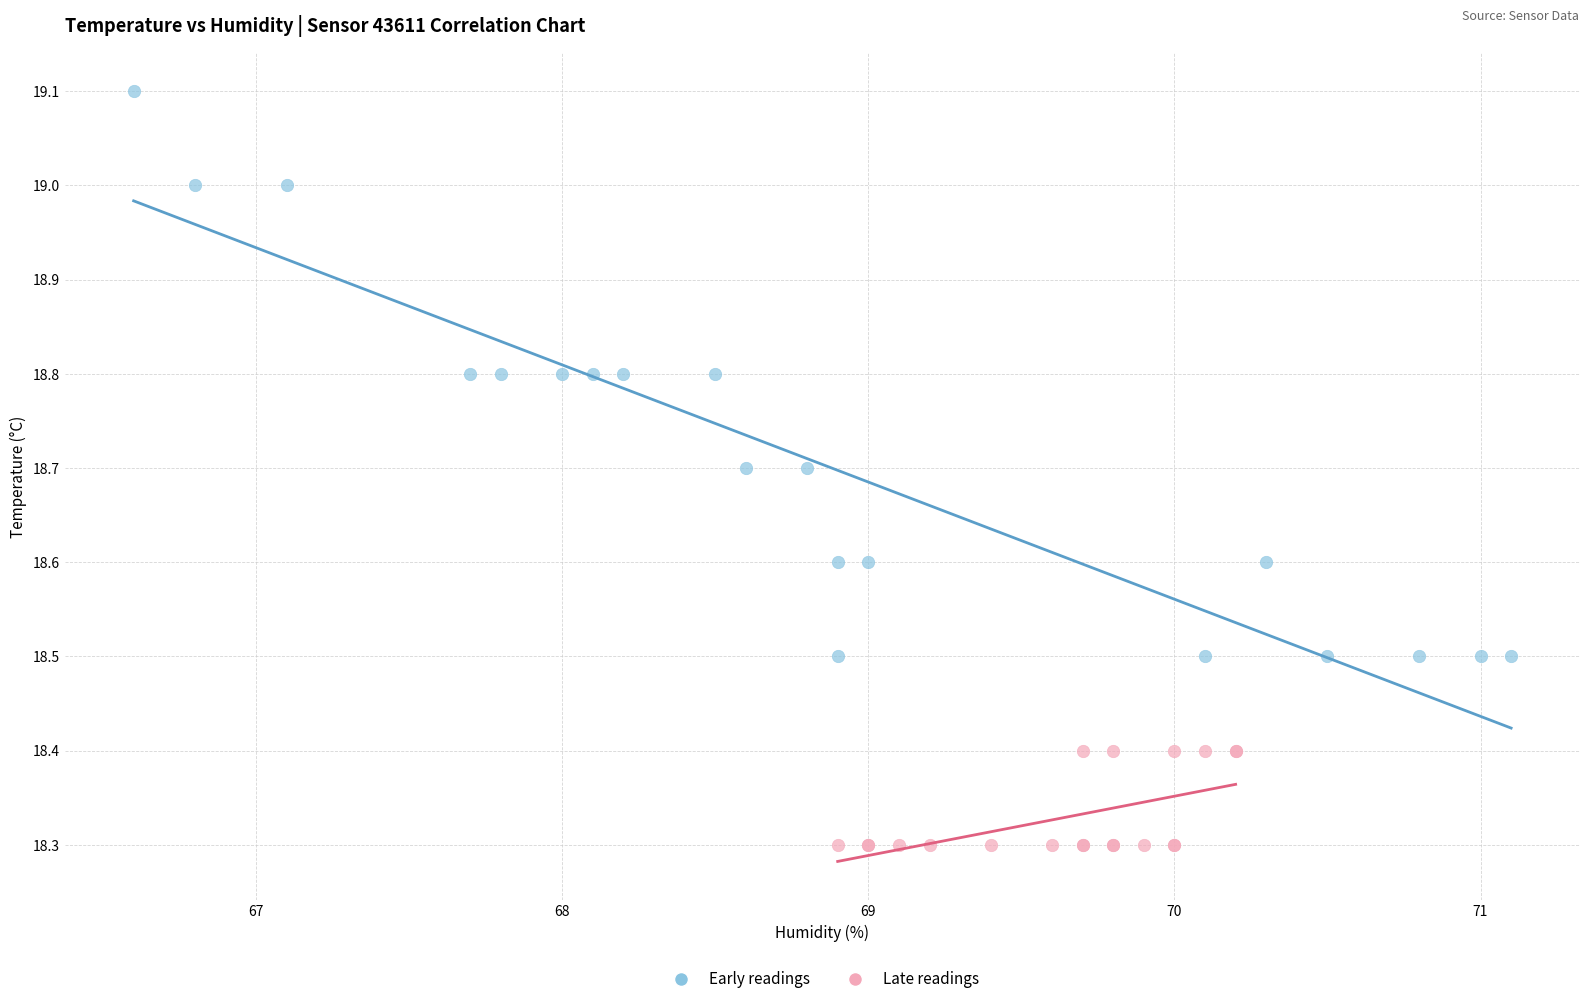

Which series contains the highest Y value?

Early readings